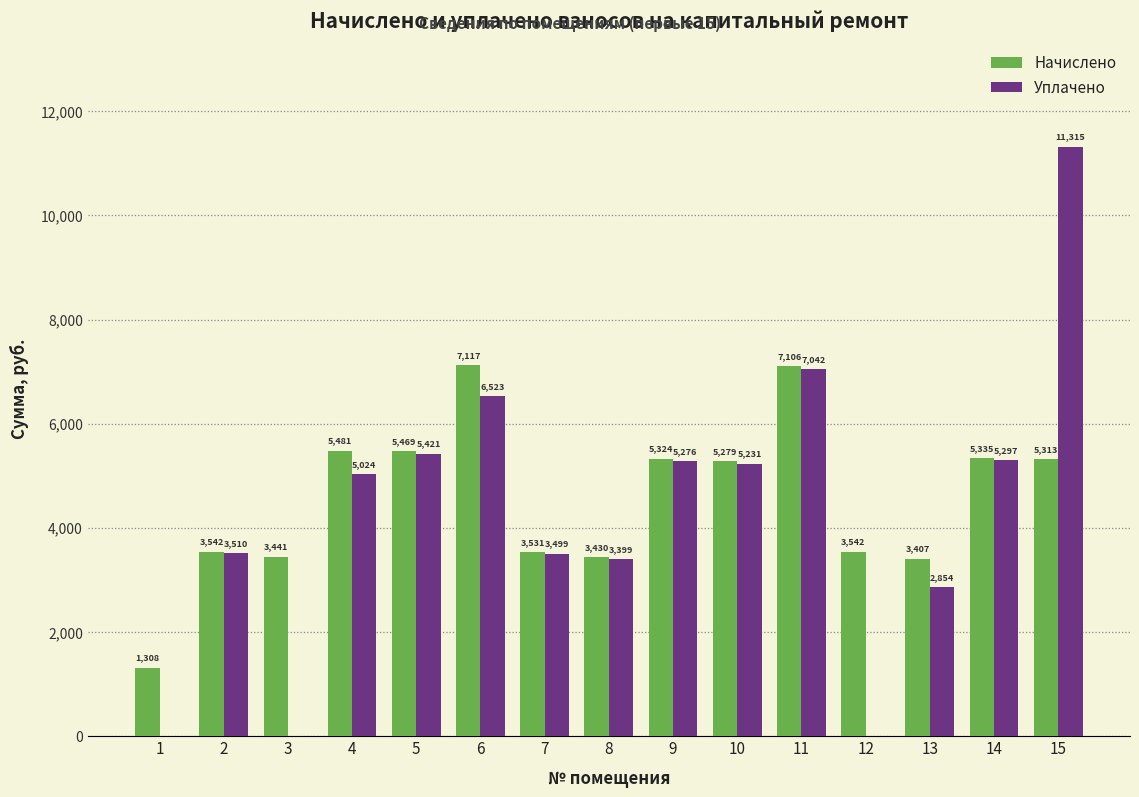

The Начислено series shows 2967.8 at 10. True or false?

False